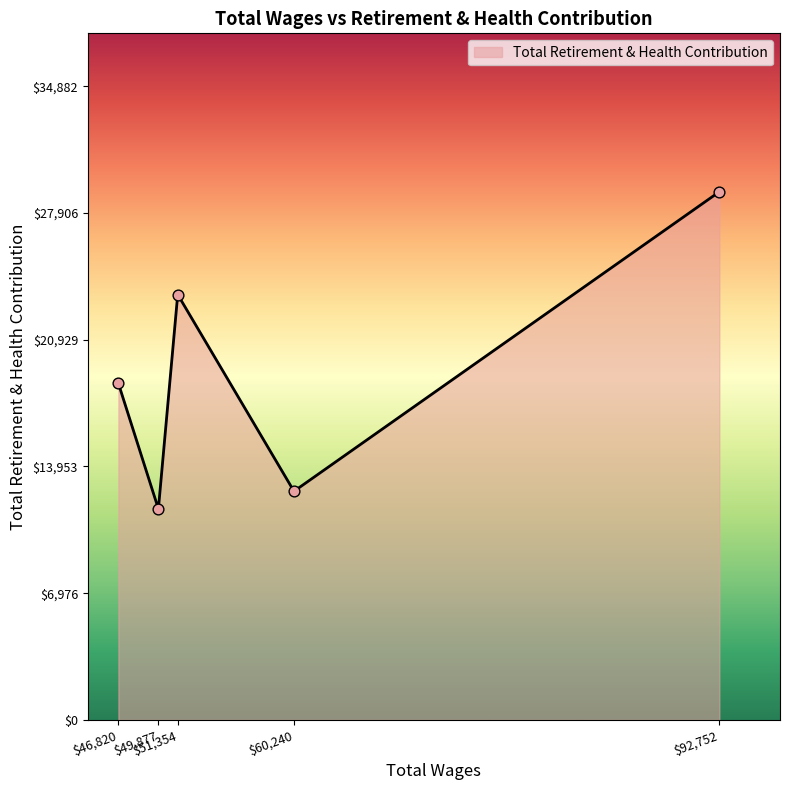

How many interior local peaks (higher than both neighbors) does the data have?

1